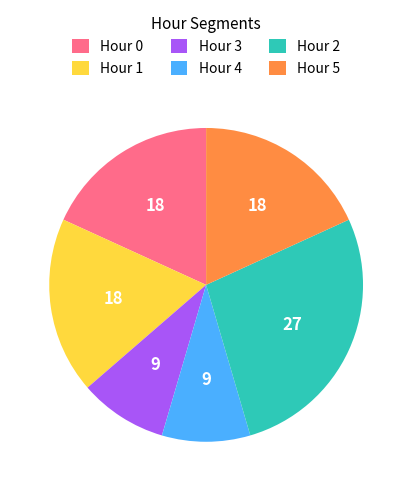

Do Hour 4 and Hour 0 together represent more than half of the pie?

No